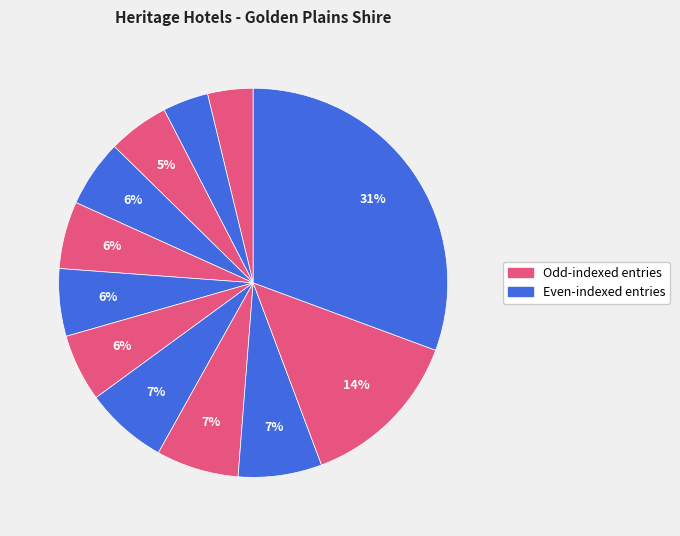

Count the number of slices in the pie.

12